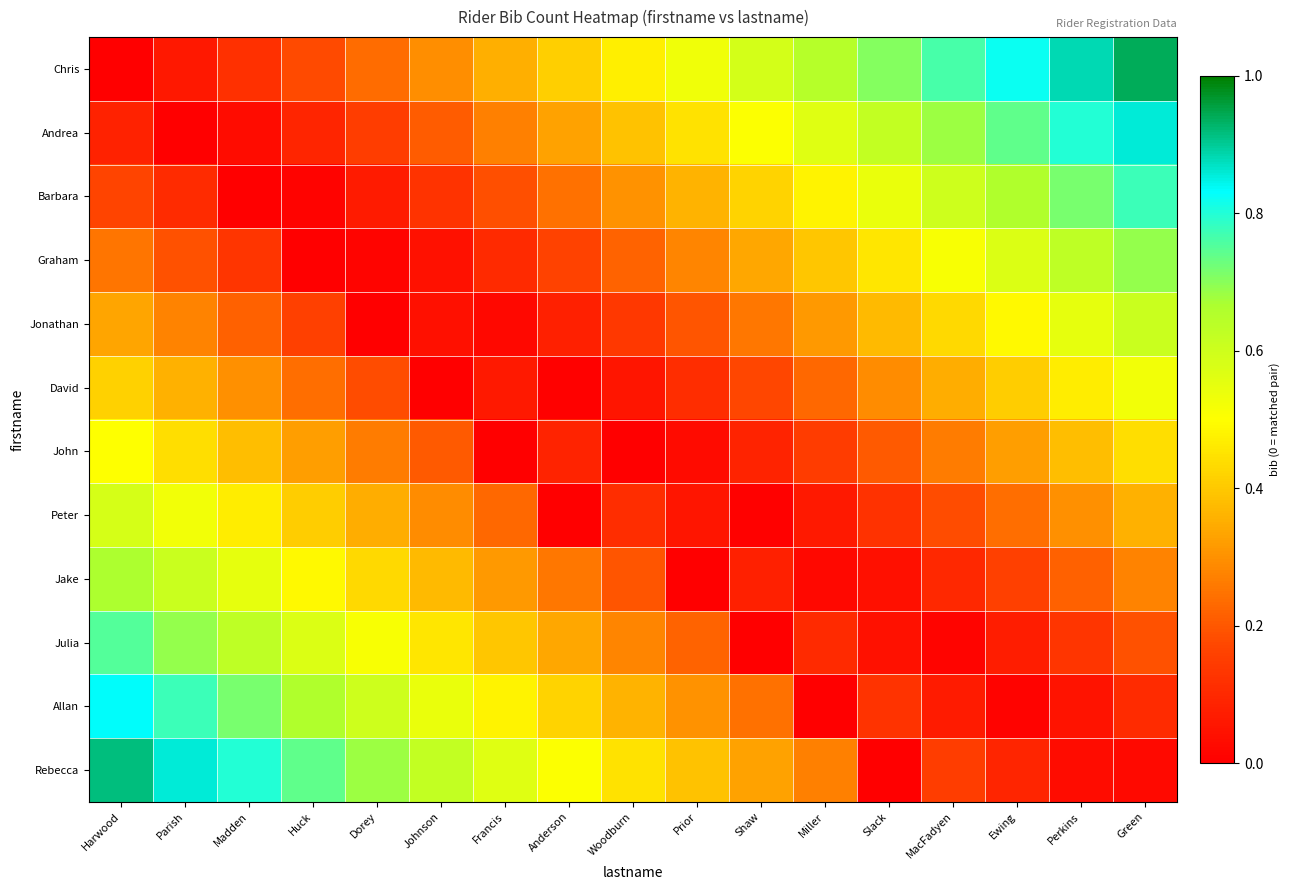

Which category has the lowest value across all series?

Harwood